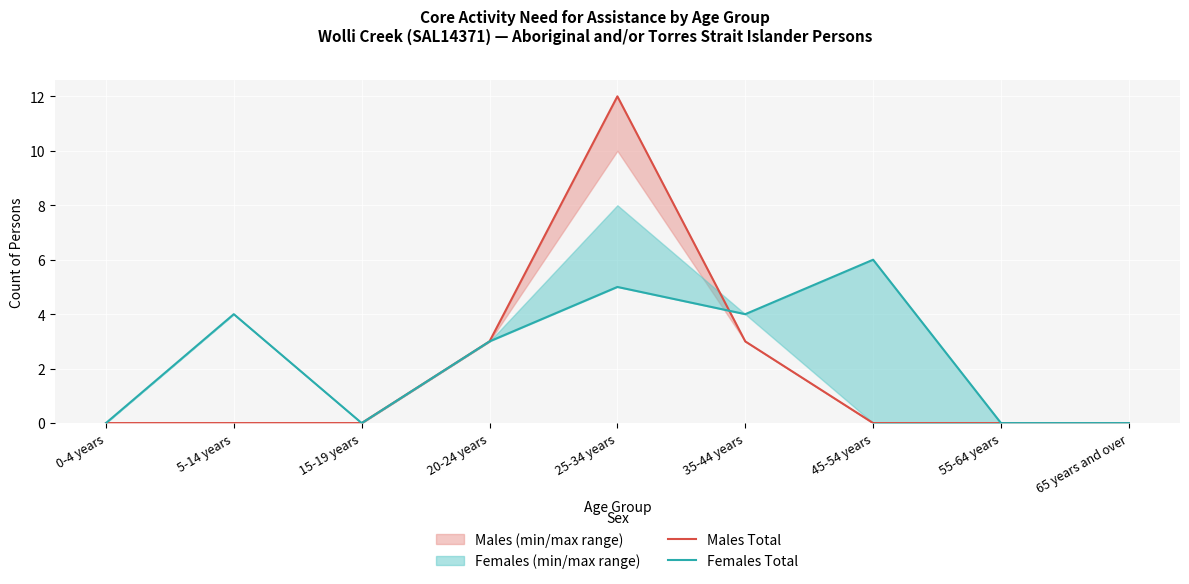

At which category does Females Total reach its first local peak?

5-14 years